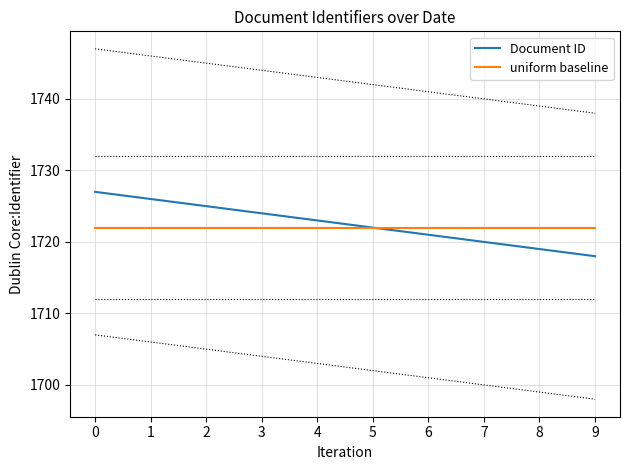

What is the total value across all series at 6?

3443